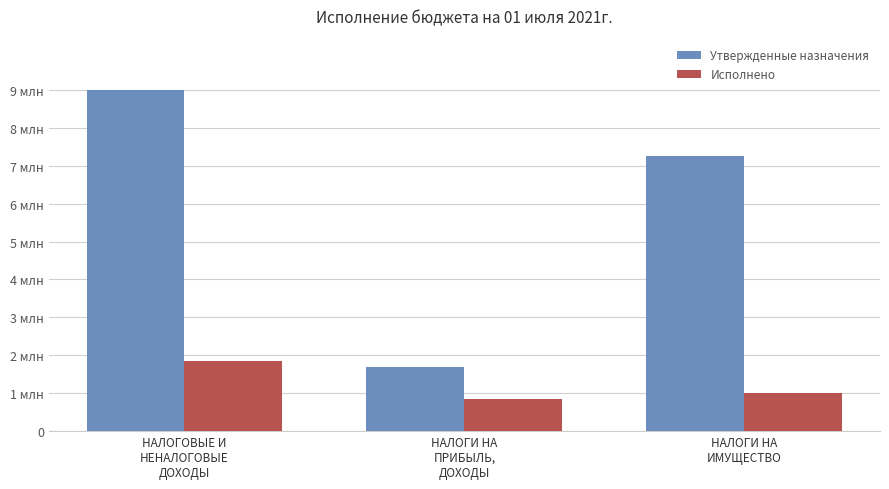

Reading right to left, transcribe all the data shown in this chart.

Утвержденные назначения: 7260500.0	1700200.0	8998900.0
Исполнено: 994806.7	860106.1	1862574.0